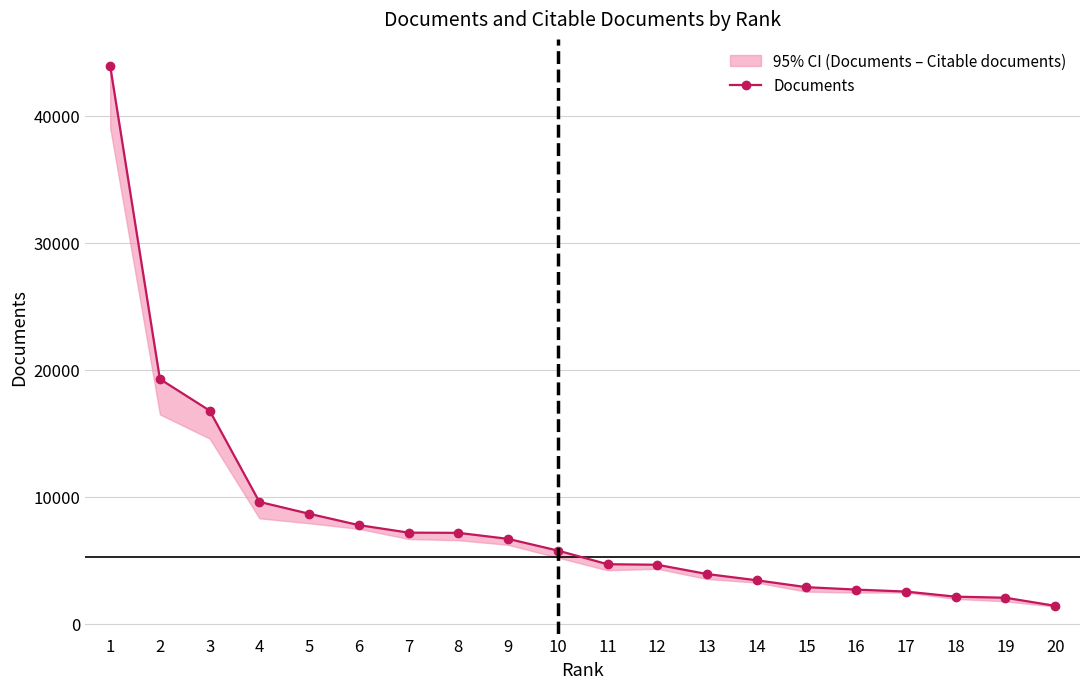

Between 10 and 20, which is larger?

10